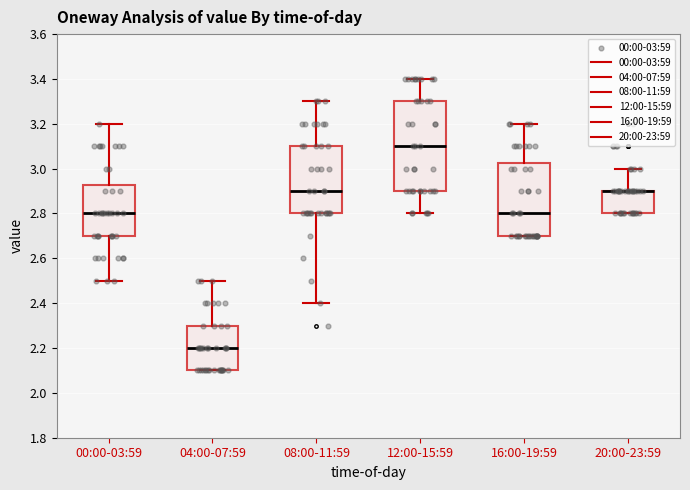

Where is the lower edge of the box for 00:00-03:59 on the y-axis? The values are not printed on the chart, so give them approximately, as read against the axis.

2.70